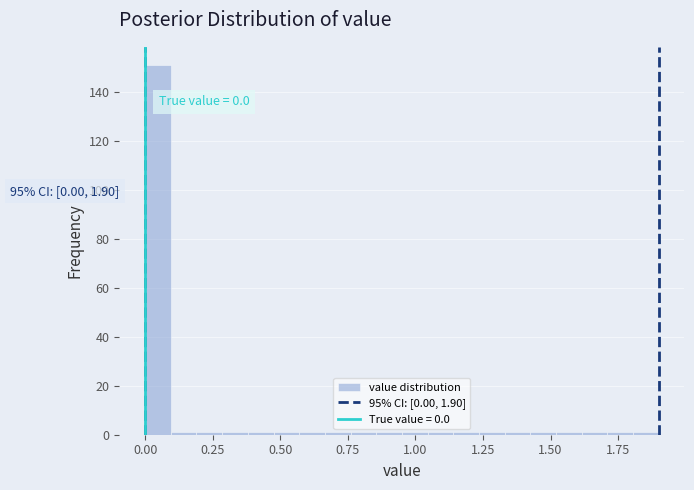

Around what value on the x-axis is the tallest bar? Give the approximate position of its centre, as read against the axis.

0.05